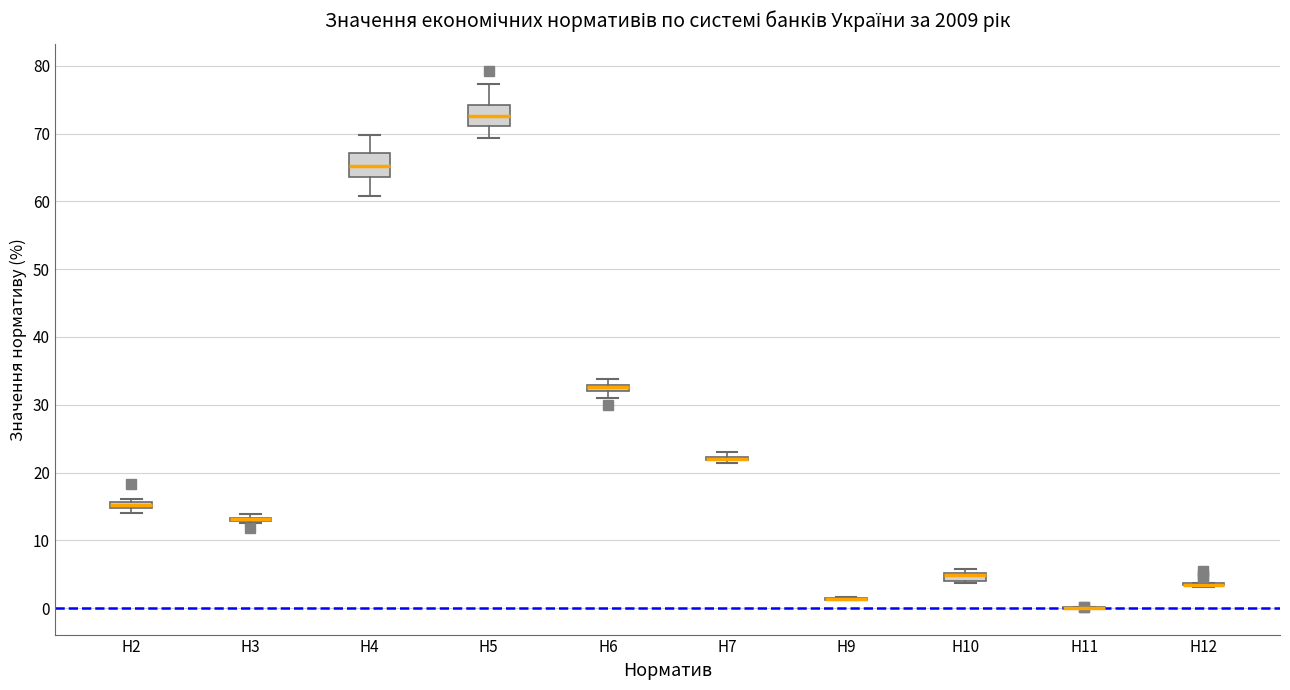

Where does the lower whisker of the box for Н6 end on the y-axis? The values are not printed on the chart, so give them approximately, as read against the axis.

31